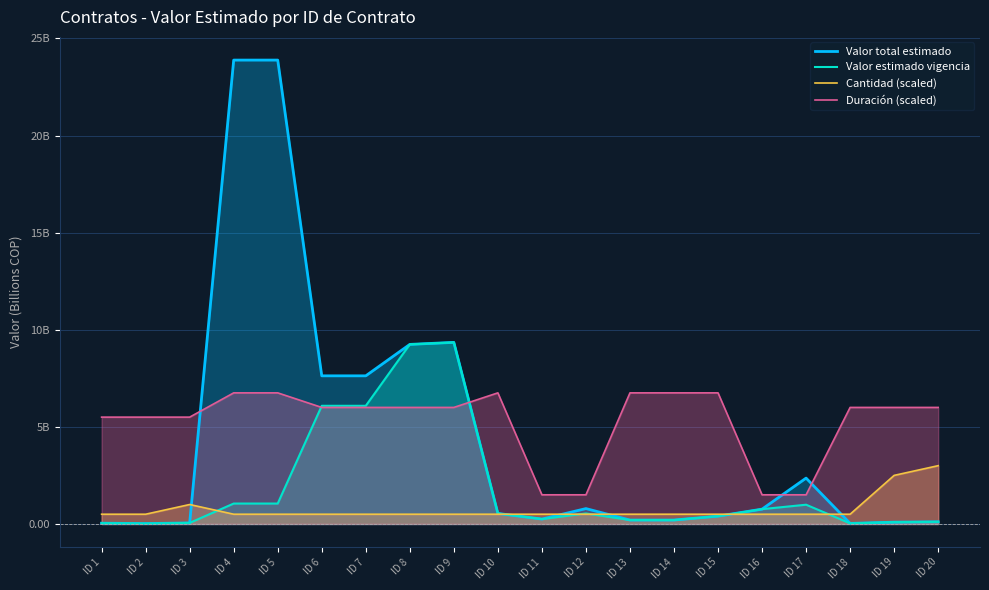

Reading left to right, transcribe all the data shown in this chart.

Valor total estimado: 0.0	0.0	0.1	23.9	23.9	7.6	7.6	9.2	9.3	0.5	0.2	0.8	0.2	0.2	0.4	0.8	2.4	0.0	0.1	0.1
Valor estimado vigencia: 0.0	0.0	0.1	1.1	1.1	6.1	6.1	9.2	9.3	0.5	0.2	0.5	0.2	0.2	0.4	0.8	1.0	0.0	0.1	0.1
Cantidad (scaled): 0.5	0.5	1.0	0.5	0.5	0.5	0.5	0.5	0.5	0.5	0.5	0.5	0.5	0.5	0.5	0.5	0.5	0.5	2.5	3.0
Duración (scaled): 5.5	5.5	5.5	6.8	6.8	6.0	6.0	6.0	6.0	6.8	1.5	1.5	6.8	6.8	6.8	1.5	1.5	6.0	6.0	6.0